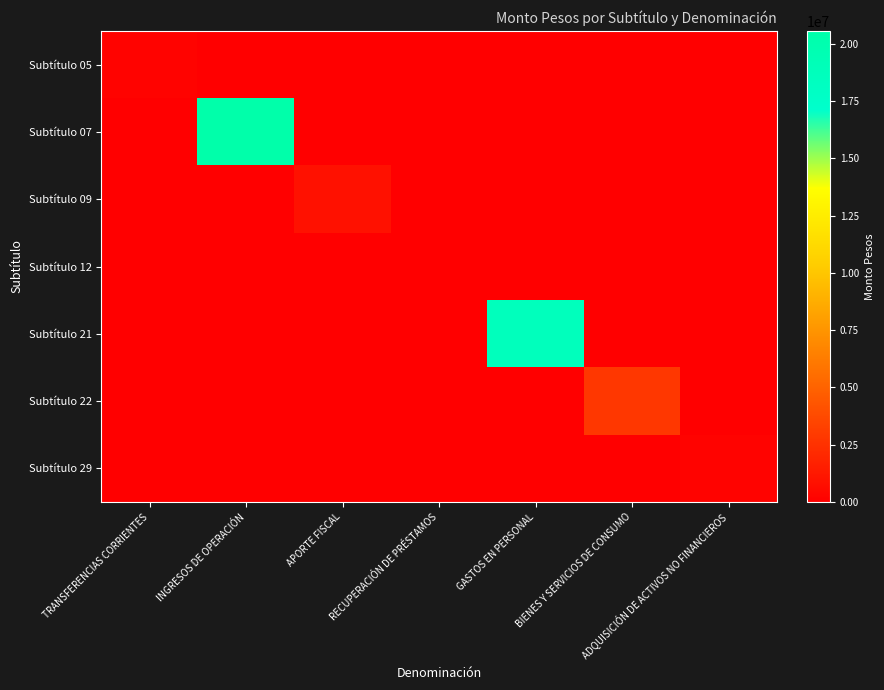

Reading left to right, list all the values displayed in this chart.

Subtítulo 05: TRANSFERENCIAS CORRIENTES=206000	INGRESOS DE OPERACIÓN=0	APORTE FISCAL=0	RECUPERACIÓN DE PRÉSTAMOS=0	GASTOS EN PERSONAL=0	BIENES Y SERVICIOS DE CONSUMO=0	ADQUISICIÓN DE ACTIVOS NO FINANCIEROS=0
Subtítulo 07: TRANSFERENCIAS CORRIENTES=0	INGRESOS DE OPERACIÓN=20551698	APORTE FISCAL=0	RECUPERACIÓN DE PRÉSTAMOS=0	GASTOS EN PERSONAL=0	BIENES Y SERVICIOS DE CONSUMO=0	ADQUISICIÓN DE ACTIVOS NO FINANCIEROS=0
Subtítulo 09: TRANSFERENCIAS CORRIENTES=0	INGRESOS DE OPERACIÓN=0	APORTE FISCAL=896668	RECUPERACIÓN DE PRÉSTAMOS=0	GASTOS EN PERSONAL=0	BIENES Y SERVICIOS DE CONSUMO=0	ADQUISICIÓN DE ACTIVOS NO FINANCIEROS=0
Subtítulo 12: TRANSFERENCIAS CORRIENTES=0	INGRESOS DE OPERACIÓN=0	APORTE FISCAL=0	RECUPERACIÓN DE PRÉSTAMOS=10	GASTOS EN PERSONAL=0	BIENES Y SERVICIOS DE CONSUMO=0	ADQUISICIÓN DE ACTIVOS NO FINANCIEROS=0
Subtítulo 21: TRANSFERENCIAS CORRIENTES=0	INGRESOS DE OPERACIÓN=0	APORTE FISCAL=0	RECUPERACIÓN DE PRÉSTAMOS=0	GASTOS EN PERSONAL=18648446	BIENES Y SERVICIOS DE CONSUMO=0	ADQUISICIÓN DE ACTIVOS NO FINANCIEROS=0
Subtítulo 22: TRANSFERENCIAS CORRIENTES=0	INGRESOS DE OPERACIÓN=0	APORTE FISCAL=0	RECUPERACIÓN DE PRÉSTAMOS=0	GASTOS EN PERSONAL=0	BIENES Y SERVICIOS DE CONSUMO=2799930	ADQUISICIÓN DE ACTIVOS NO FINANCIEROS=0
Subtítulo 29: TRANSFERENCIAS CORRIENTES=0	INGRESOS DE OPERACIÓN=0	APORTE FISCAL=0	RECUPERACIÓN DE PRÉSTAMOS=0	GASTOS EN PERSONAL=0	BIENES Y SERVICIOS DE CONSUMO=0	ADQUISICIÓN DE ACTIVOS NO FINANCIEROS=206000